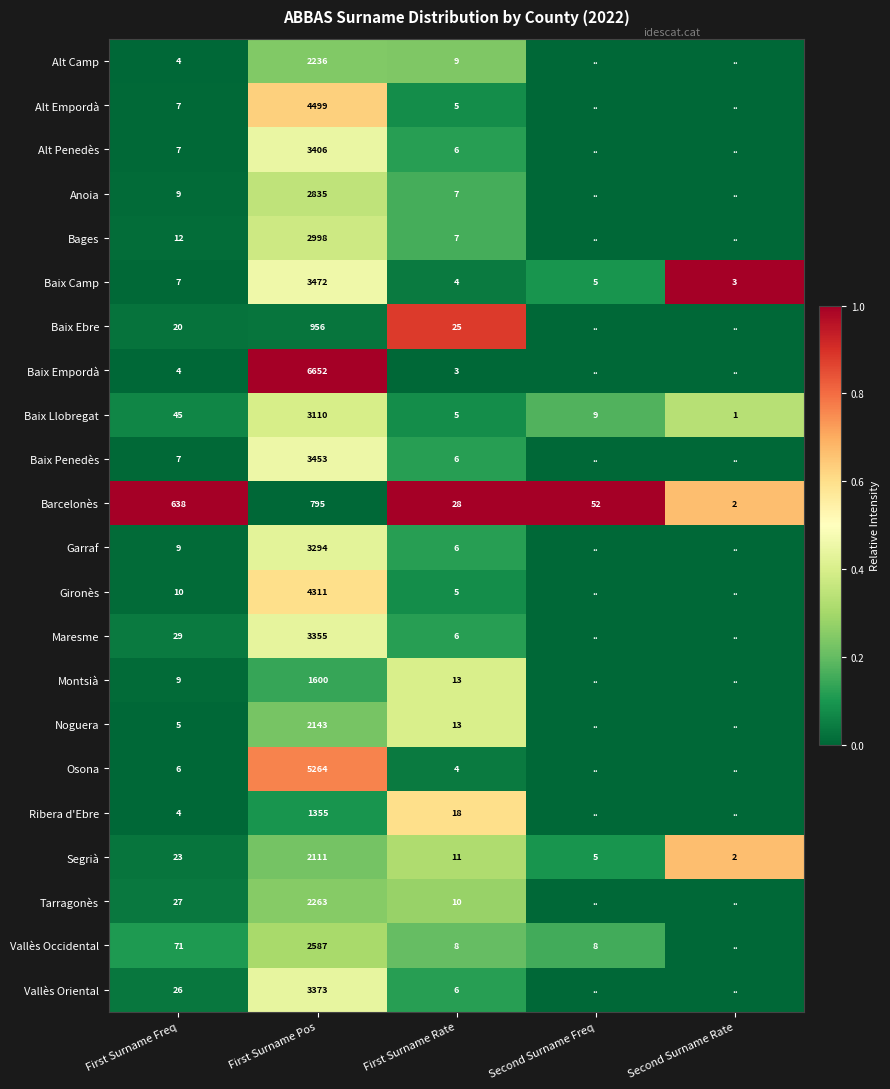

Count the number of categories in the chart.

5